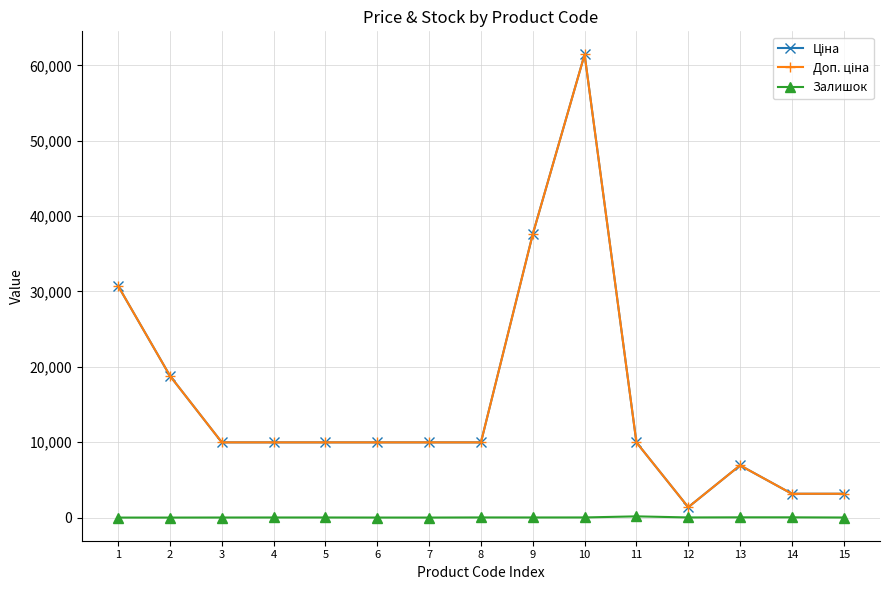

How many lines are shown in the chart?

3